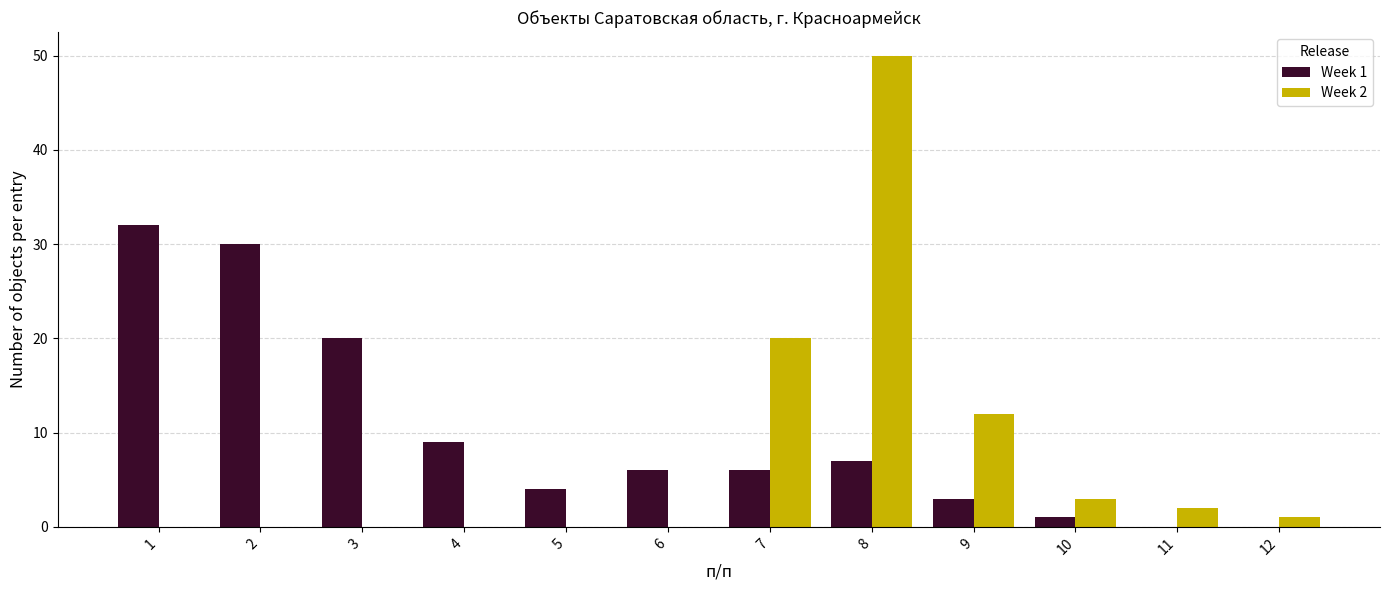

Count the number of categories in the chart.

12